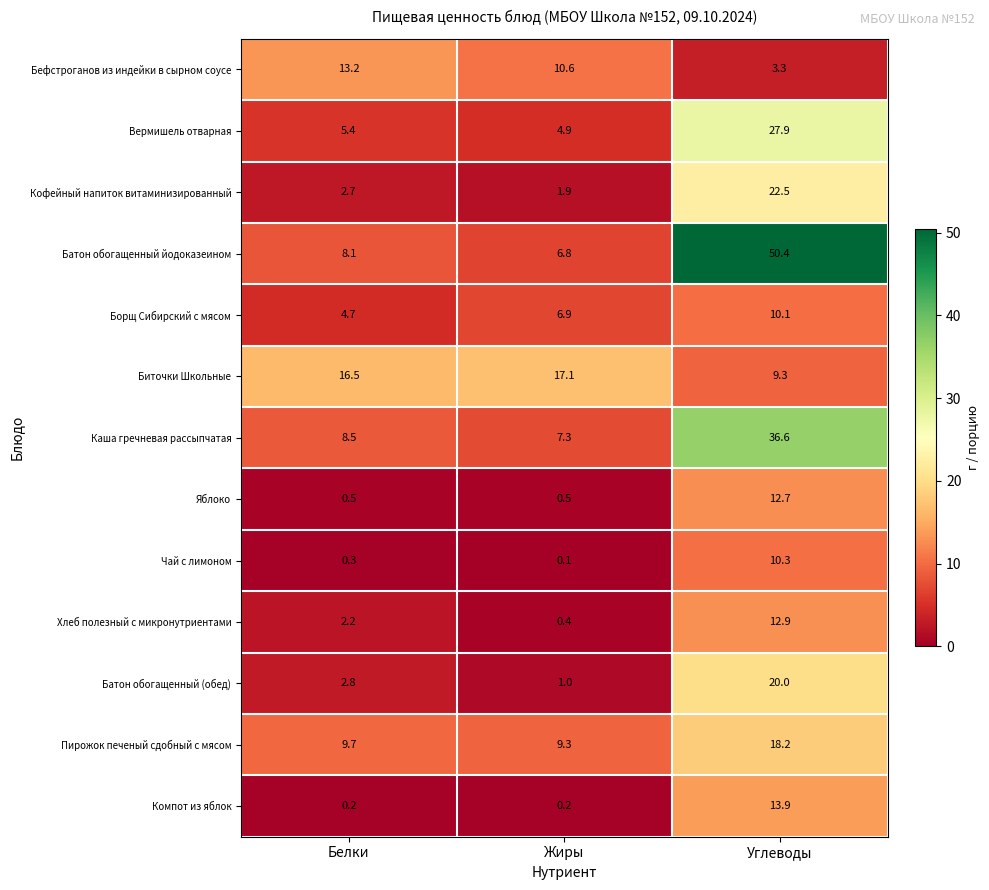

How many values in the Каша гречневая рассыпчатая series are below 8?

1